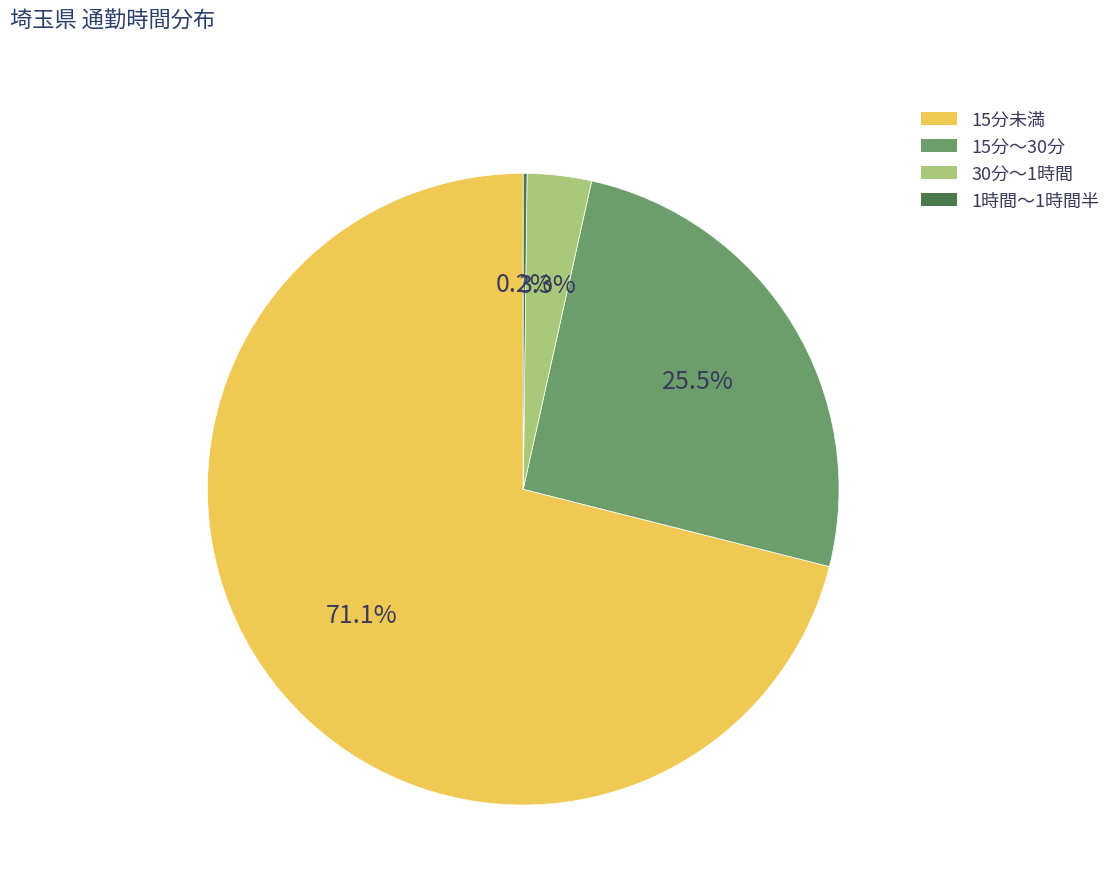

To the nearest percent, what is the average slice percentage?

25%